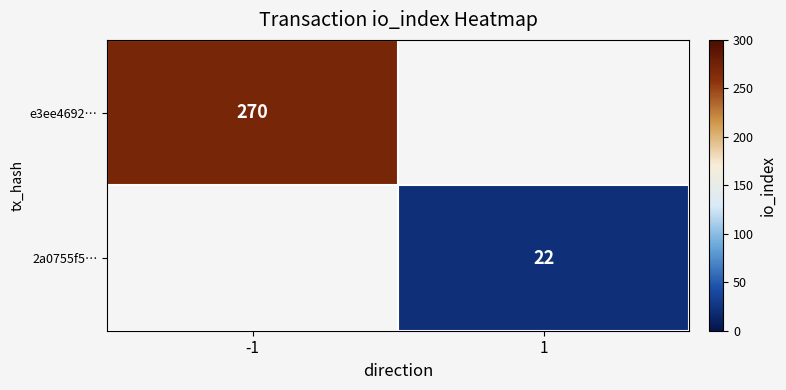

True or false: 2a0755f5… has a value of 6 at 1.

False